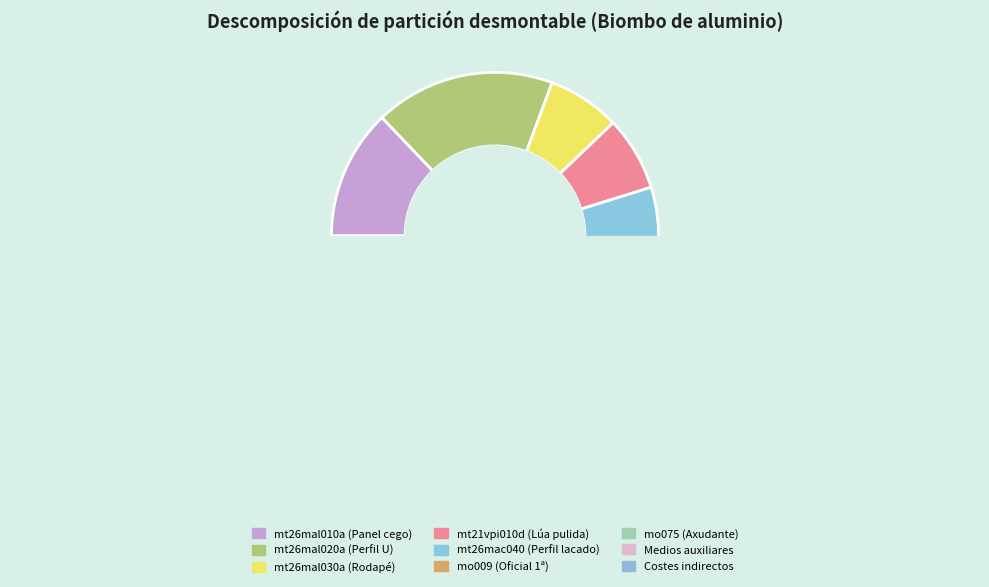

What is the change in value from mt21vpi010d (Lúa pulida) to Medios auxiliares?

-2.0